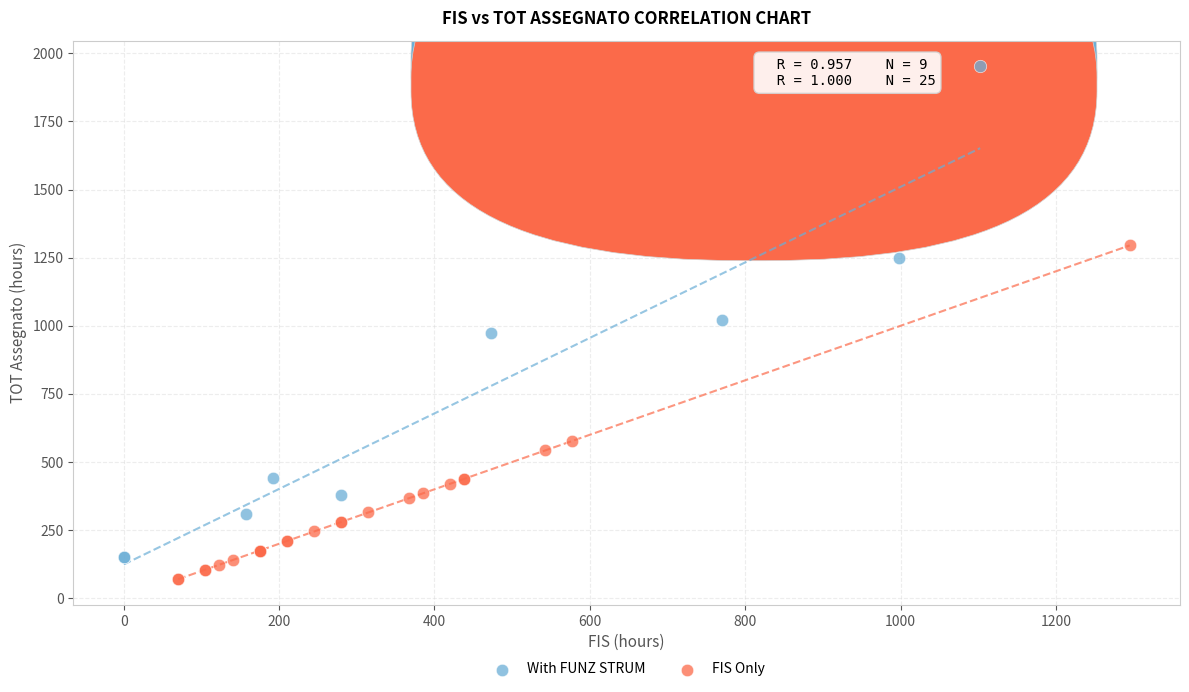

Which series reaches the maximum Y coordinate?

With FUNZ STRUM